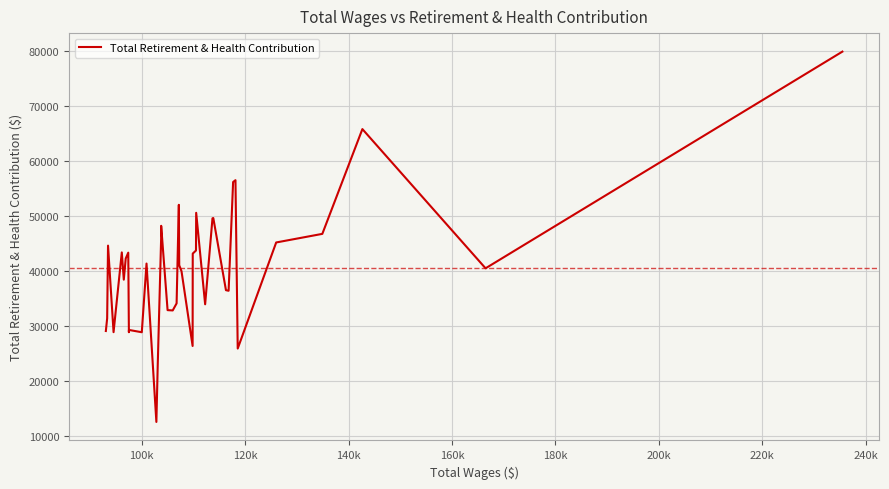

What is the smallest value displayed?

12575